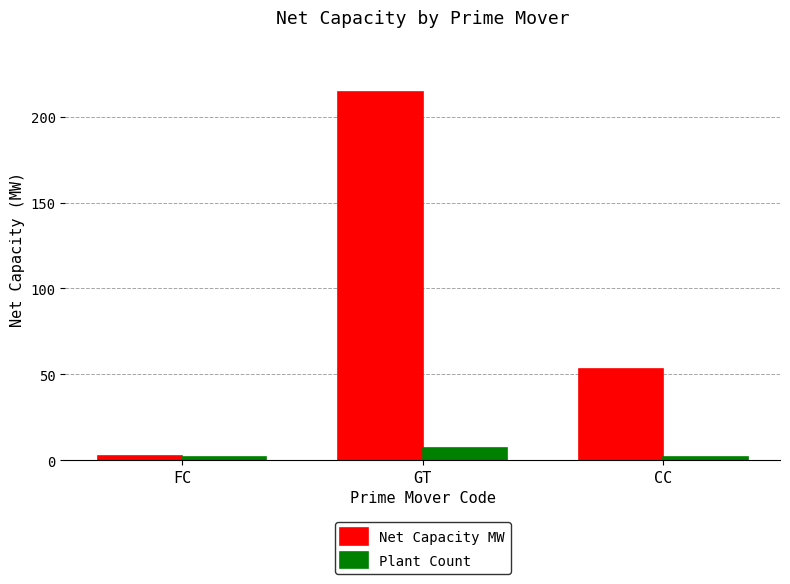

What is the label of the 1st bar from the left?

FC